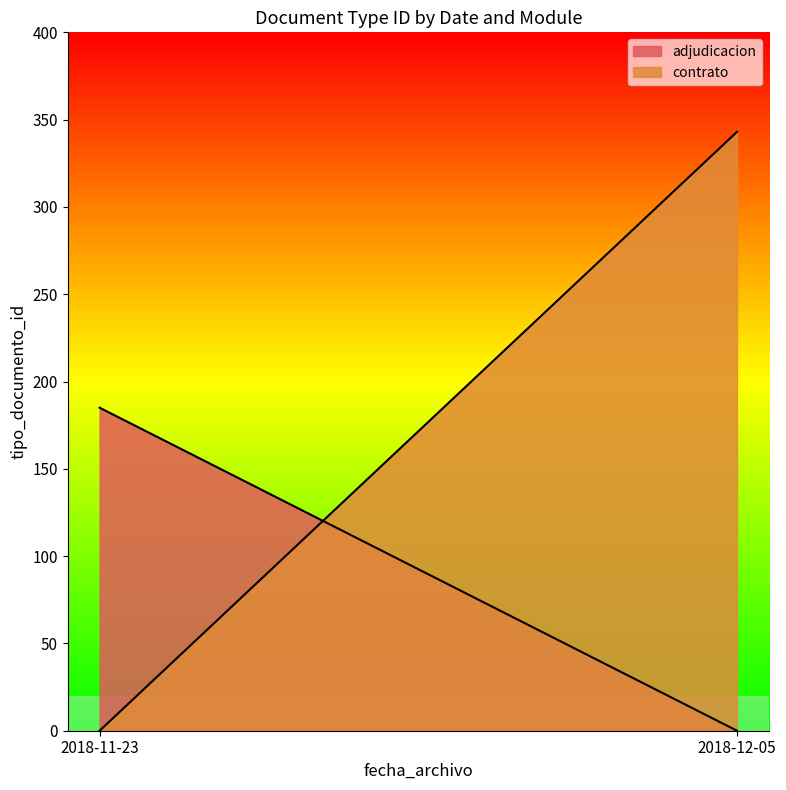

Does the chart display data point markers on the line(s)?

No